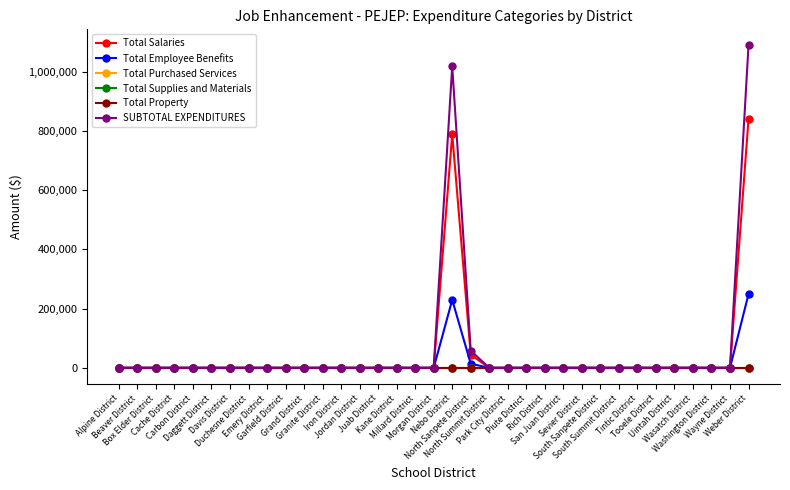

Where is the first local maximum for SUBTOTAL EXPENDITURES?

Nebo District